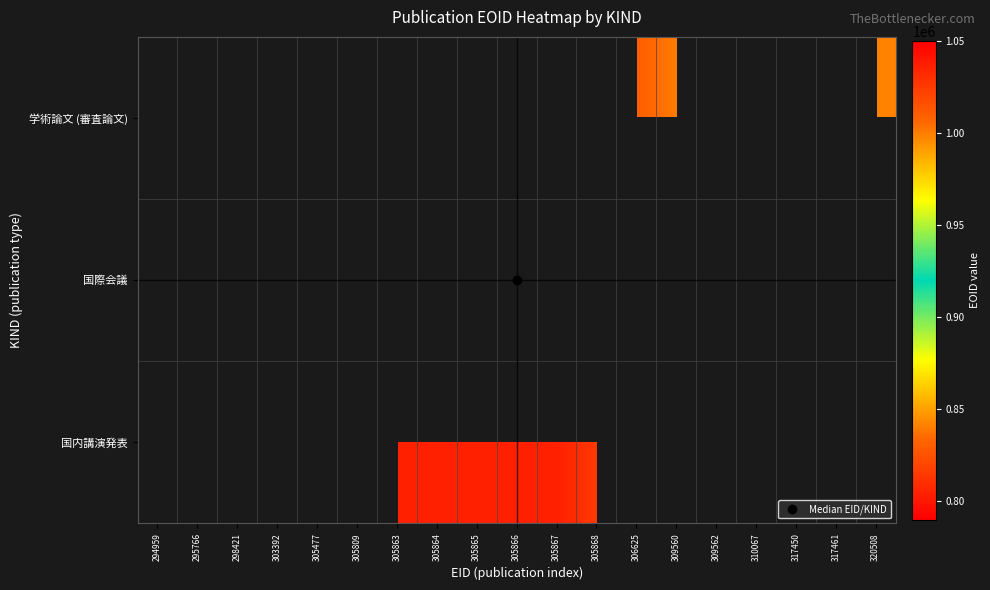

At which category does the chart reach its peak across all series?

298421